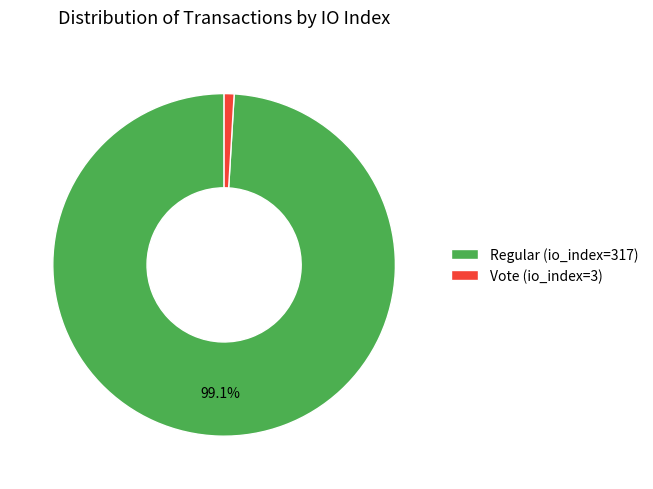

True or false: Regular (io_index=317) accounts for 99% of the total.

True